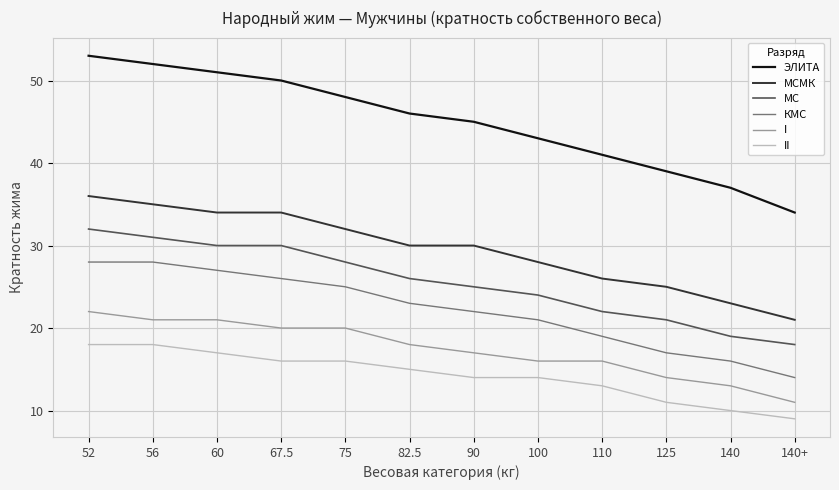

Rank the series by their maximum value, from lowest to highest.

II, I, КМС, МС, МСМК, ЭЛИТА